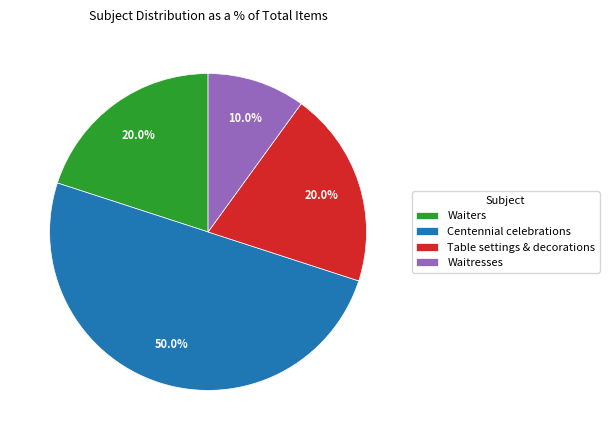

Which slice is the largest?

Centennial celebrations